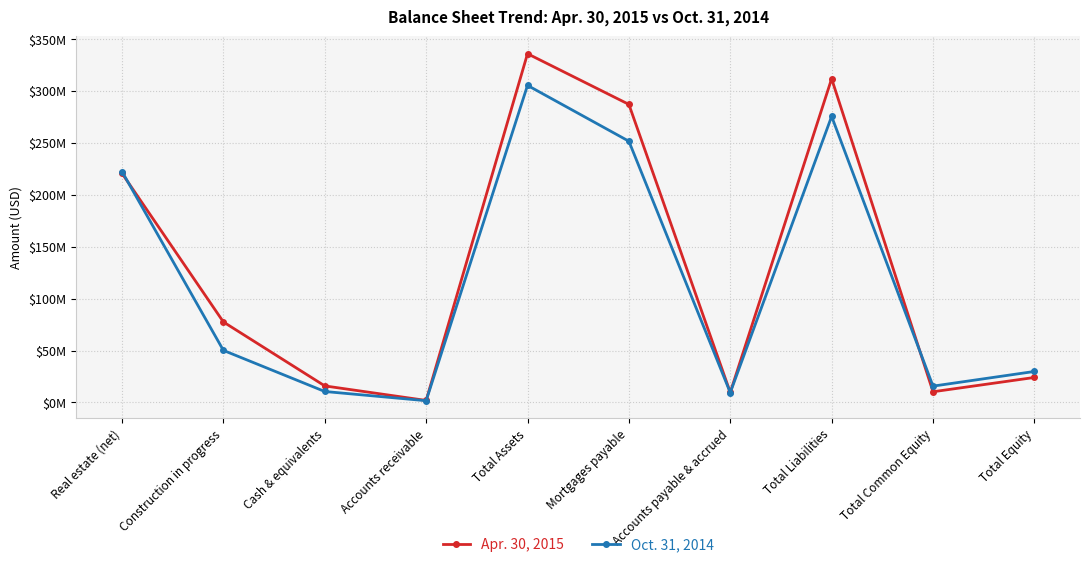

List the series in order of their overall mean, lowest first.

Oct. 31, 2014, Apr. 30, 2015